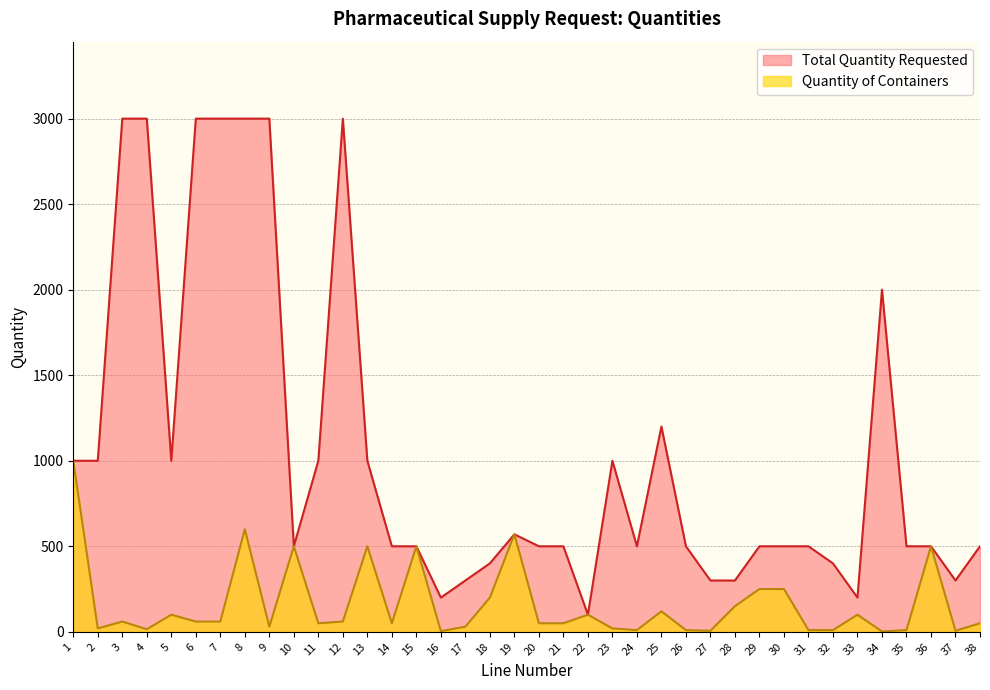

True or false: Total Quantity Requested and Quantity of Containers intersect in this chart.

False